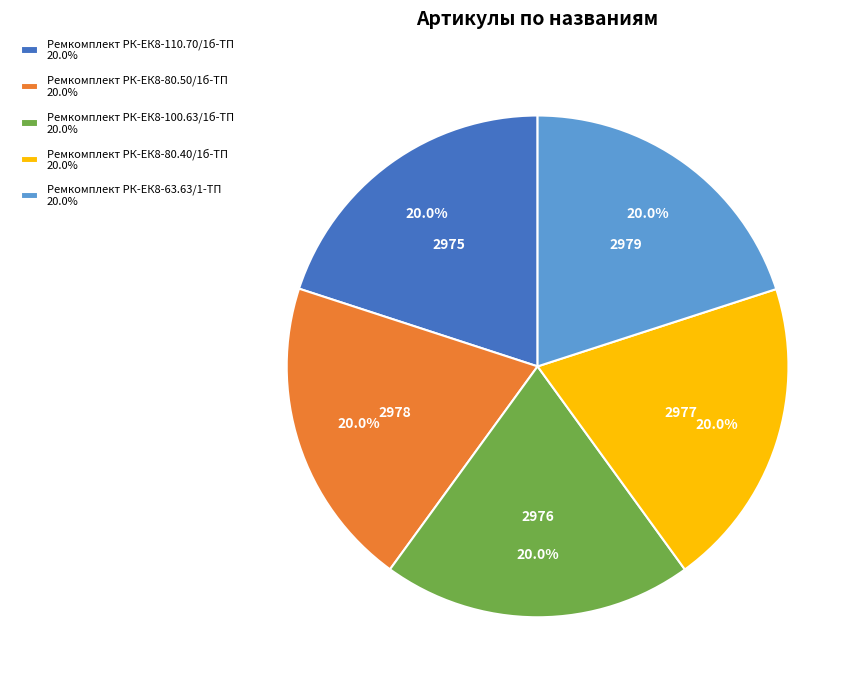

Count the number of slices in the pie.

5